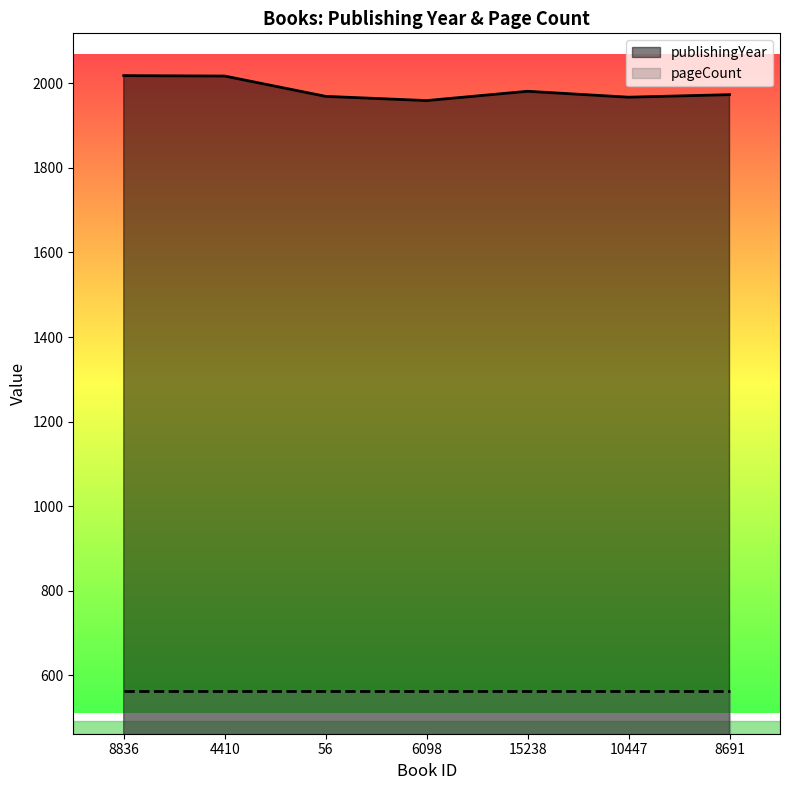

Count the number of values greater than 1973.

3